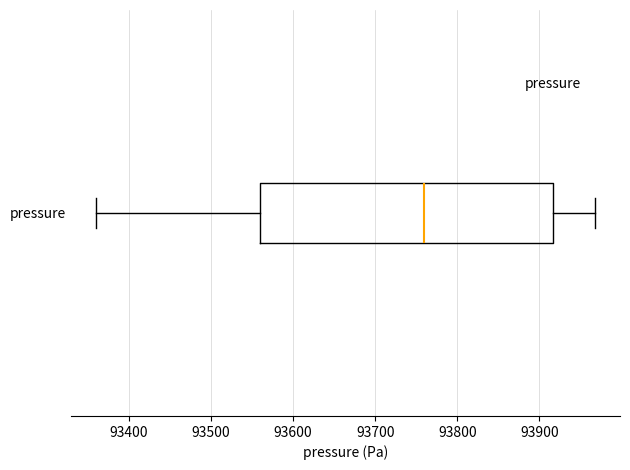

Transcribe this box plot: give where the median line is, the range the box spans, and where the two whiskers end, as read against the x-axis. The values are not printed on the chart, so give them approximately, as read against the axis.

median 93760, box 93560 to 93920, whiskers 93360 to 93970